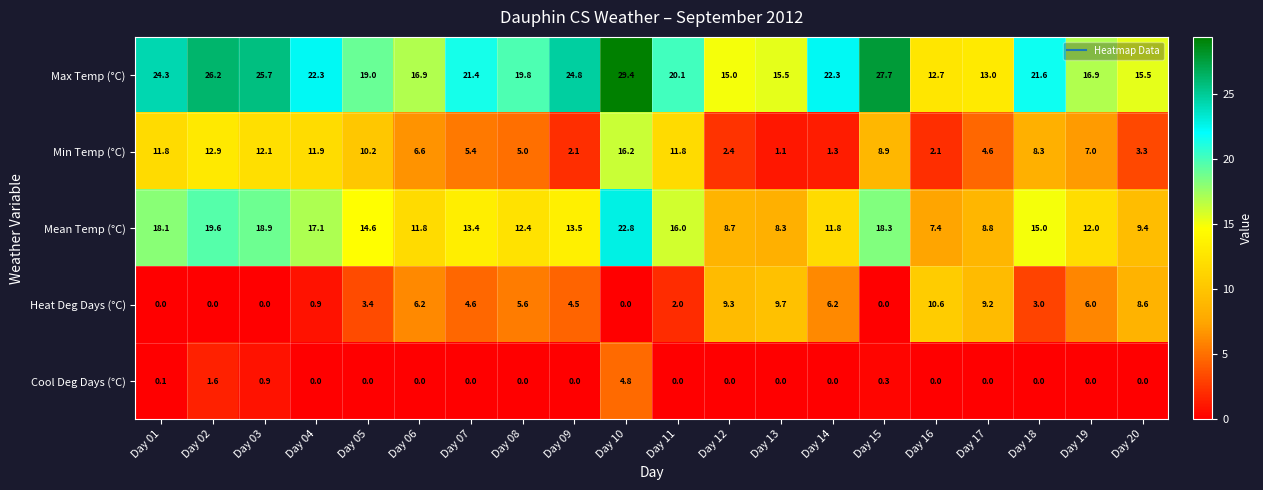

What is the sum of the Cool Deg Days (°C) values at Day 14 and Day 03?

0.9